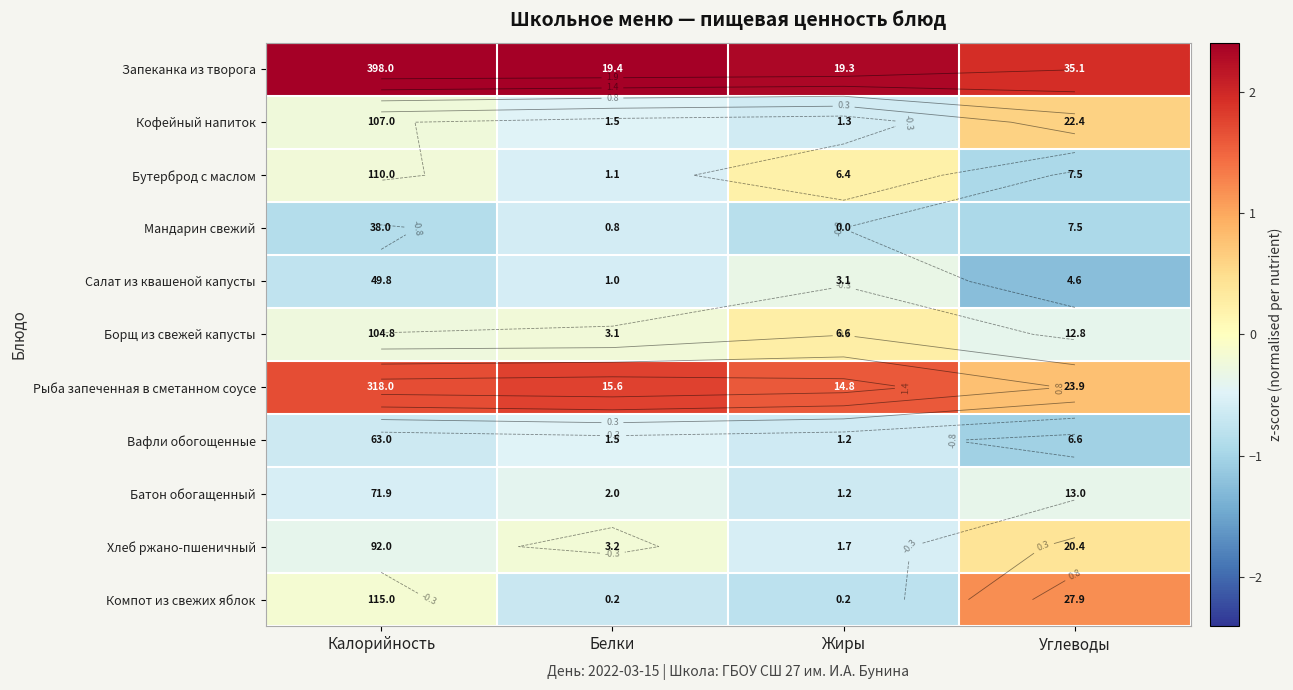

Which series has the largest total across all categories?

Запеканка из творога